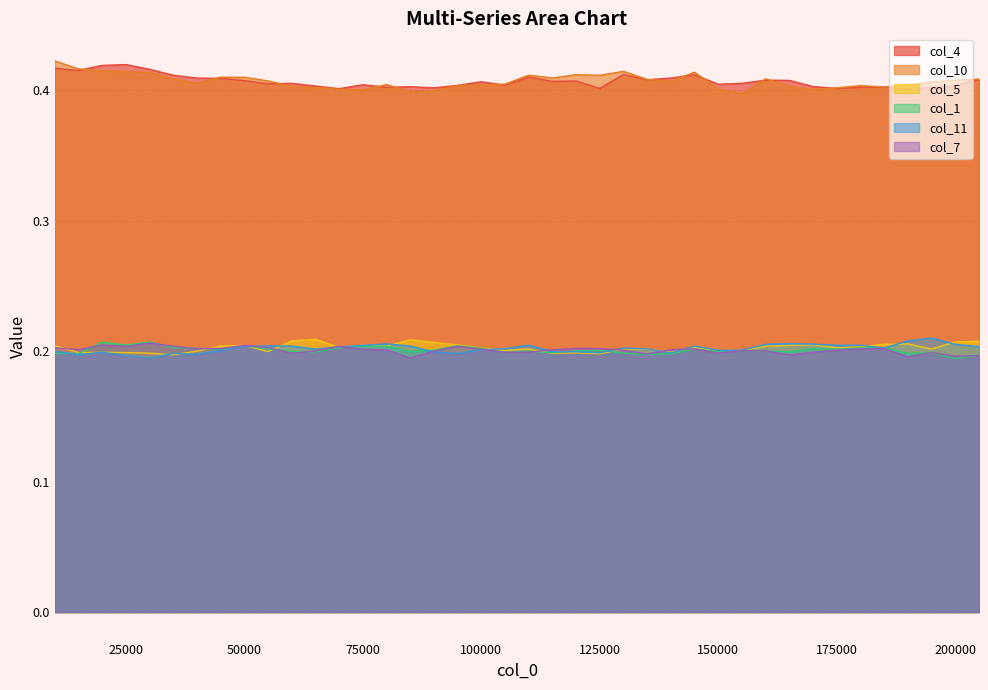

True or false: col_4 has more than 2 points higher than both neighbors.

True